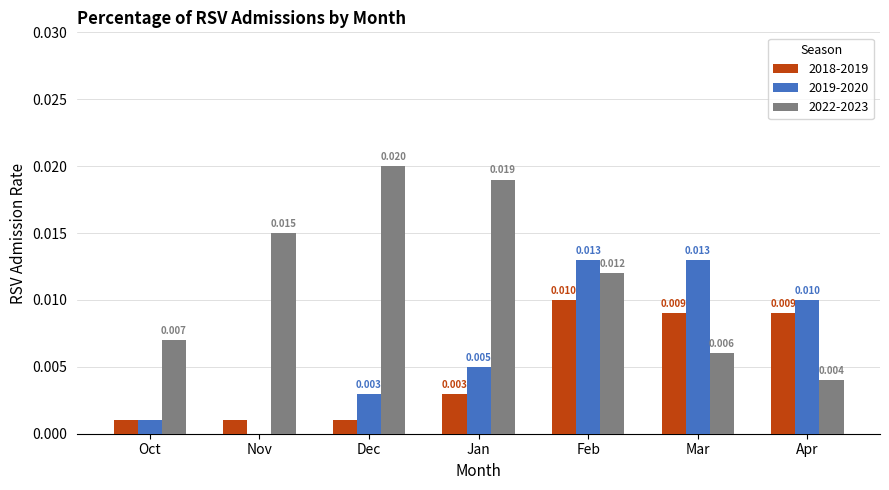

Which category has the highest value in the 2022-2023 series?

Dec